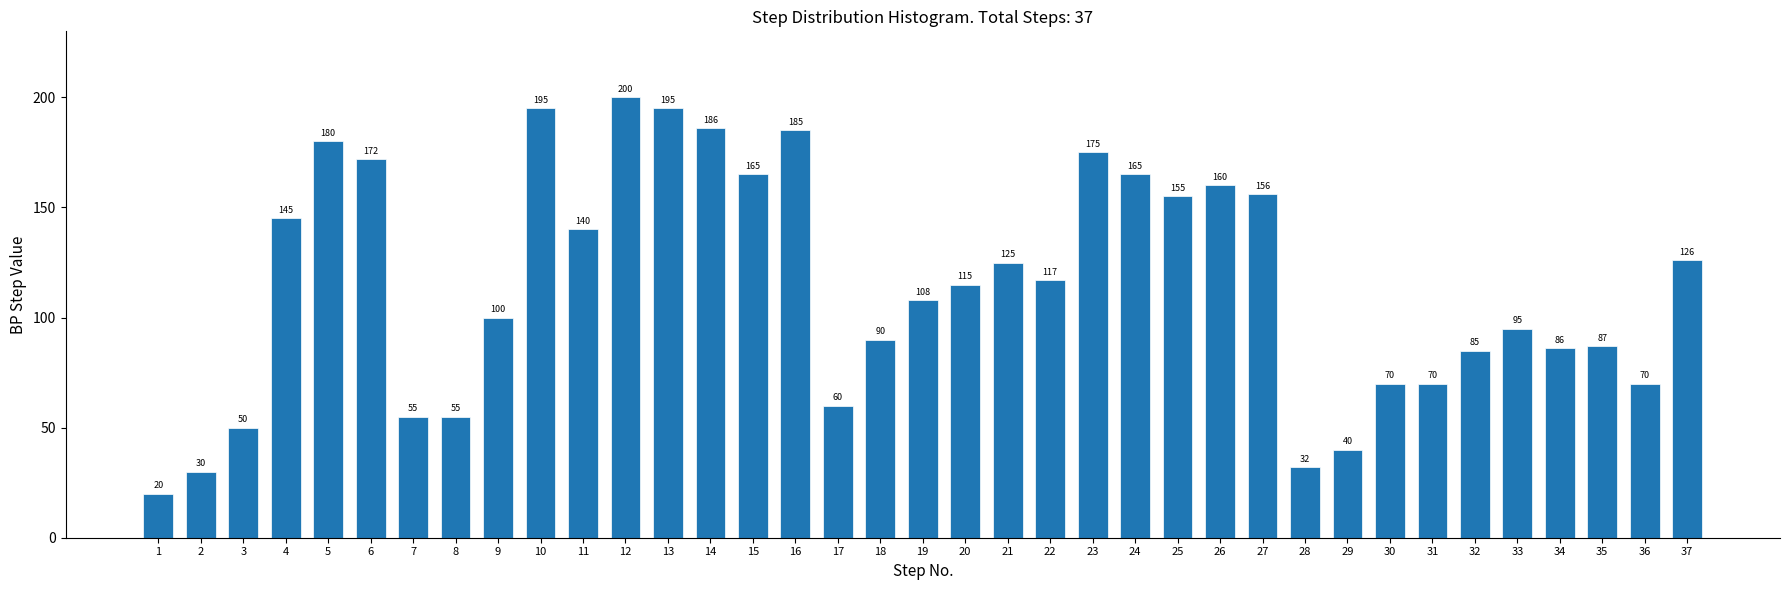

Reading left to right, list all the values displayed in this chart.

20	30	50	145	180	172	55	55	100	195	140	200	195	186	165	185	60	90	108	115	125	117	175	165	155	160	156	32	40	70	70	85	95	86	87	70	126